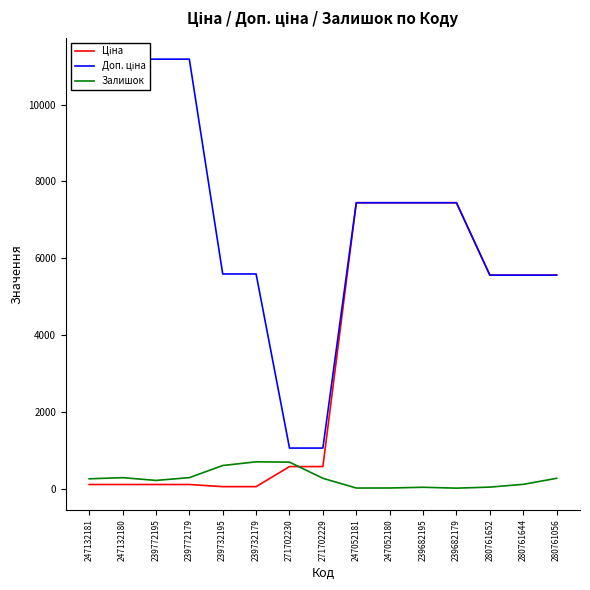

What are all the series names shown in the legend?

Ціна, Доп. ціна, Залишок